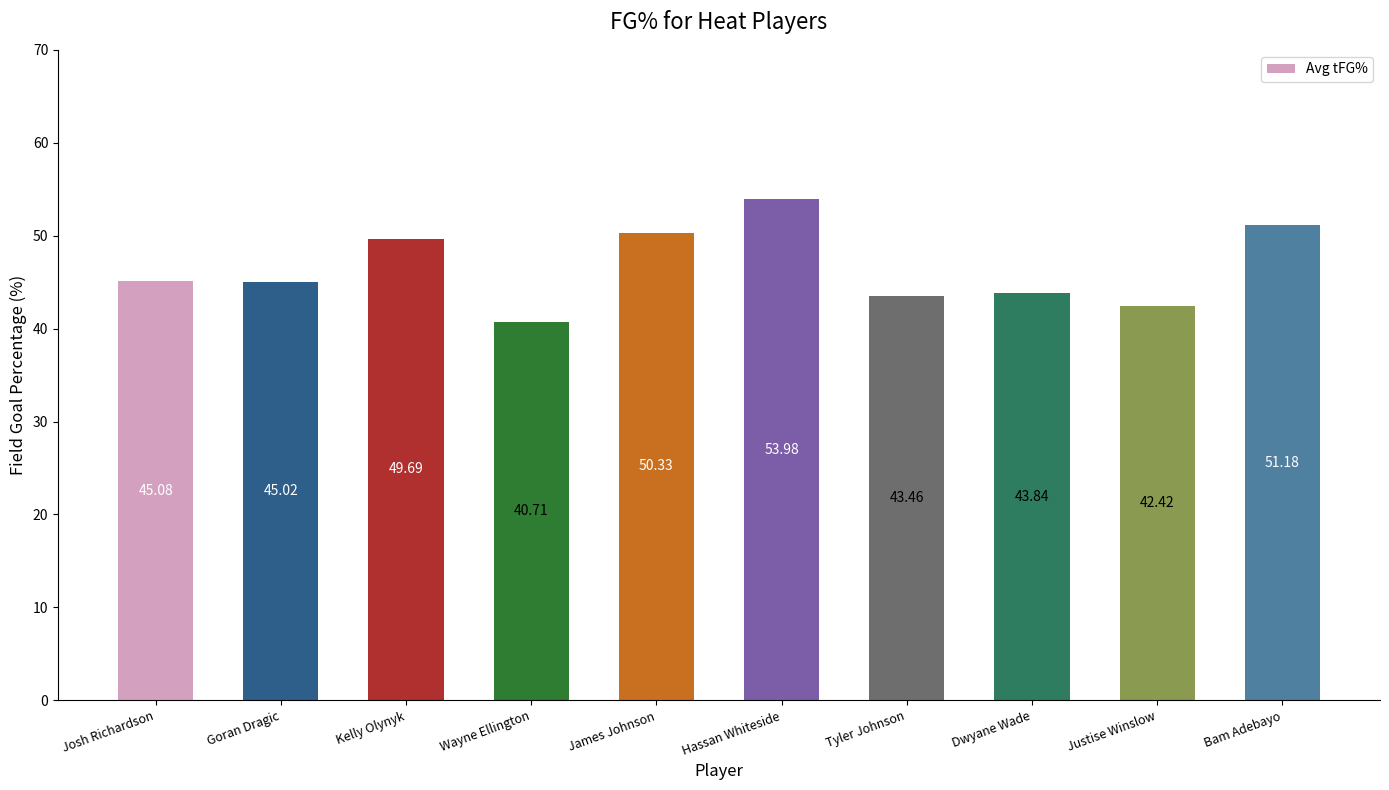

What is the difference between the values at Dwyane Wade and Goran Dragic?

1.2